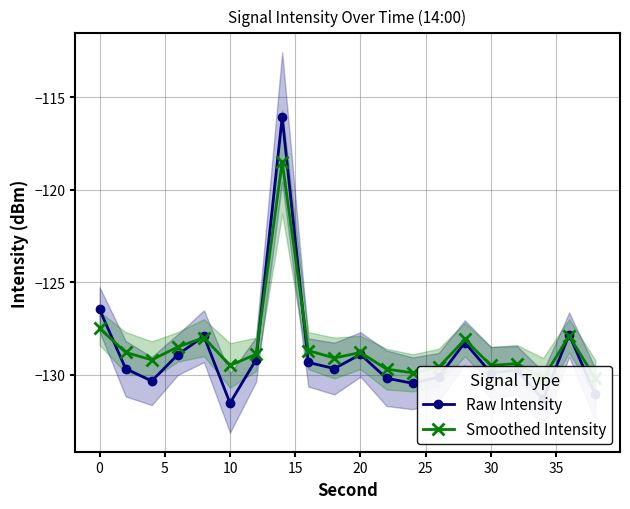

What is the smallest value displayed?

-131.5